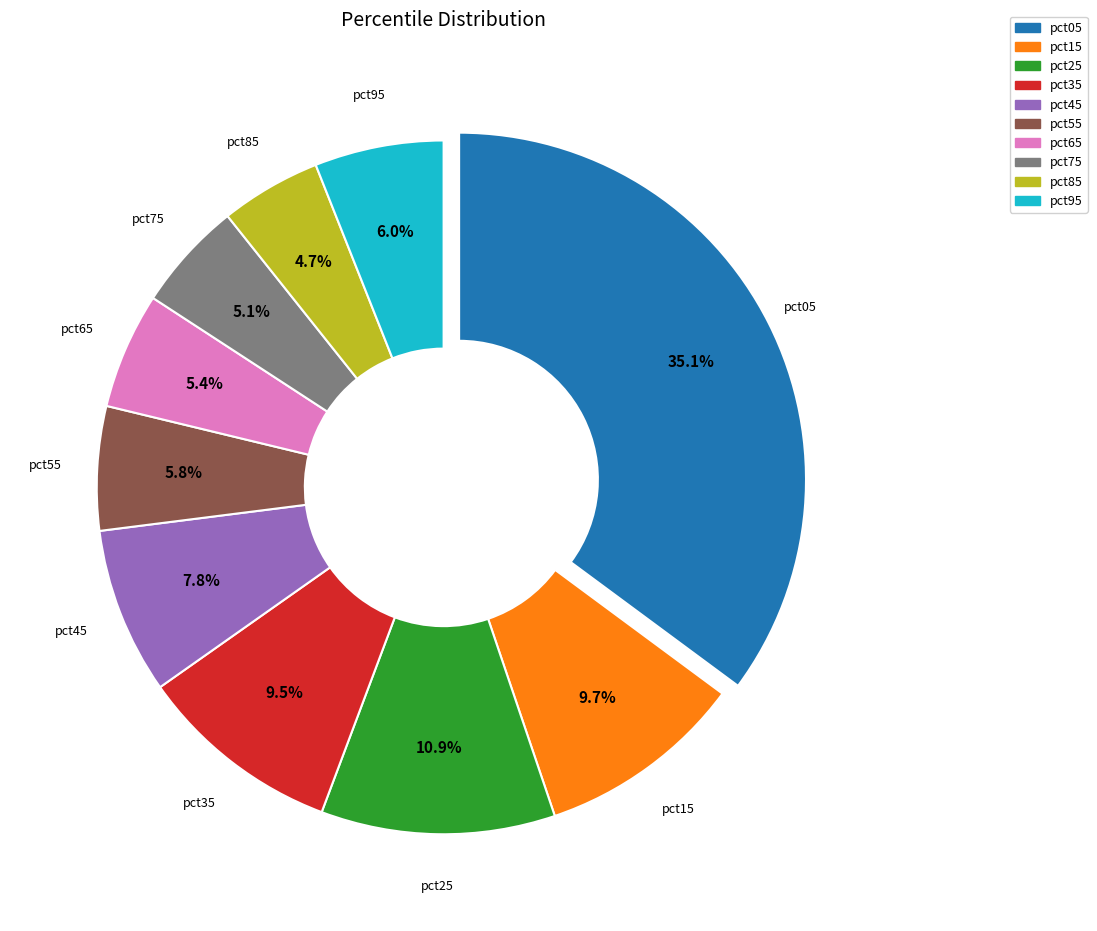

Does pct65 represent more than half of the total?

No